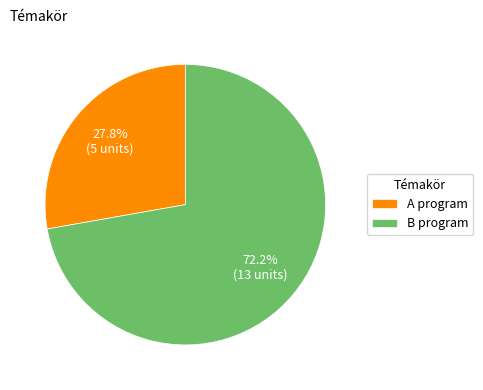

Combined, what portion of the pie is A program and B program?

100.0%